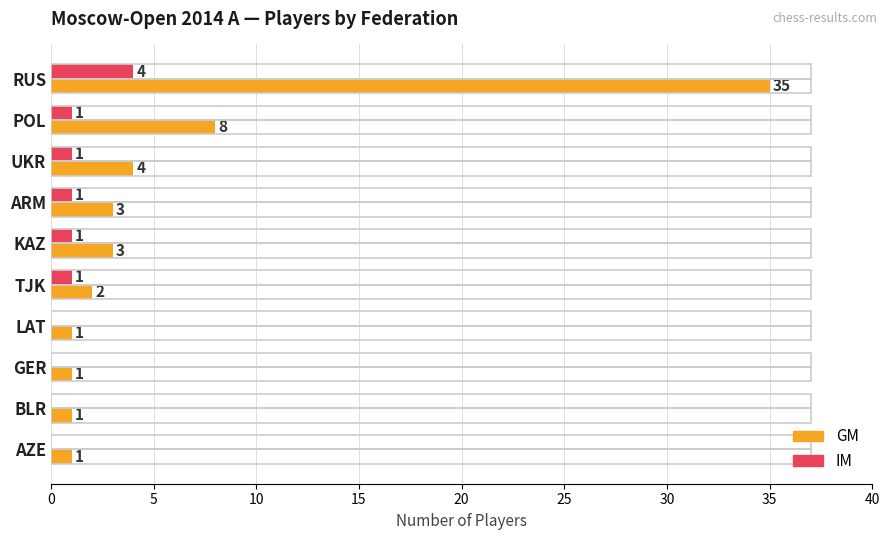

What are all the series names shown in the legend?

GM, IM